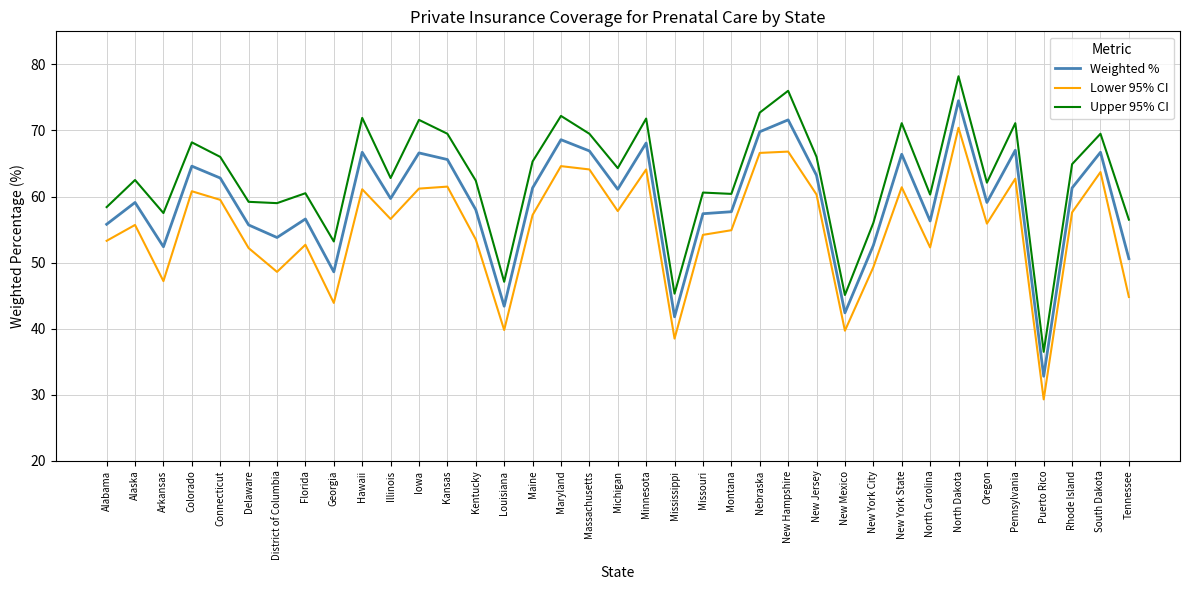

The Weighted % series shows 97.7 at Nebraska. True or false?

False